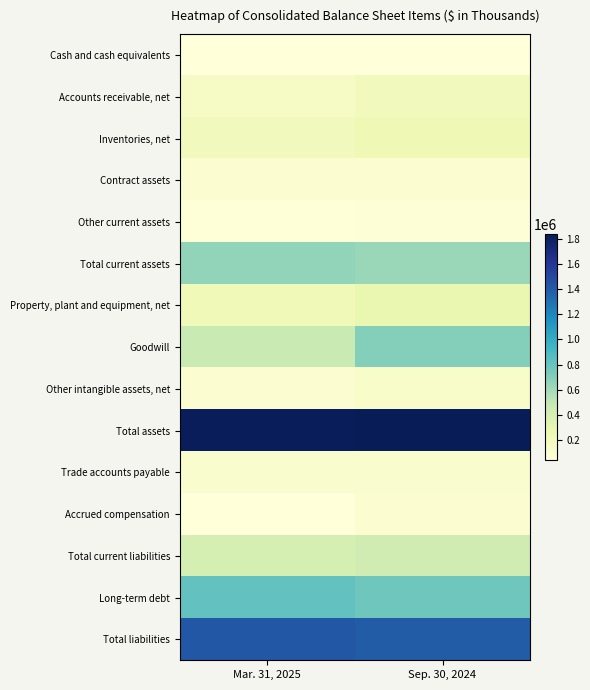

Reading left to right, extract all data points from this chart.

Cash and cash equivalents: Mar. 31, 2025=40246	Sep. 30, 2024=40816
Accounts receivable, net: Mar. 31, 2025=146135	Sep. 30, 2024=205984
Inventories, net: Mar. 31, 2025=205241	Sep. 30, 2024=237888
Contract assets: Mar. 31, 2025=84527	Sep. 30, 2024=92969
Other current assets: Mar. 31, 2025=53702	Sep. 30, 2024=54886
Total current assets: Mar. 31, 2025=654413	Sep. 30, 2024=632543
Property, plant and equipment, net: Mar. 31, 2025=222365	Sep. 30, 2024=279499
Goodwill: Mar. 31, 2025=473119	Sep. 30, 2024=697123
Other intangible assets, net: Mar. 31, 2025=86775	Sep. 30, 2024=126026
Total assets: Mar. 31, 2025=1827243	Sep. 30, 2024=1834890
Trade accounts payable: Mar. 31, 2025=107801	Sep. 30, 2024=108362
Accrued compensation: Mar. 31, 2025=39947	Sep. 30, 2024=88781
Total current liabilities: Mar. 31, 2025=411279	Sep. 30, 2024=434775
Long-term debt: Mar. 31, 2025=815823	Sep. 30, 2024=769614
Total liabilities: Mar. 31, 2025=1419003	Sep. 30, 2024=1397684